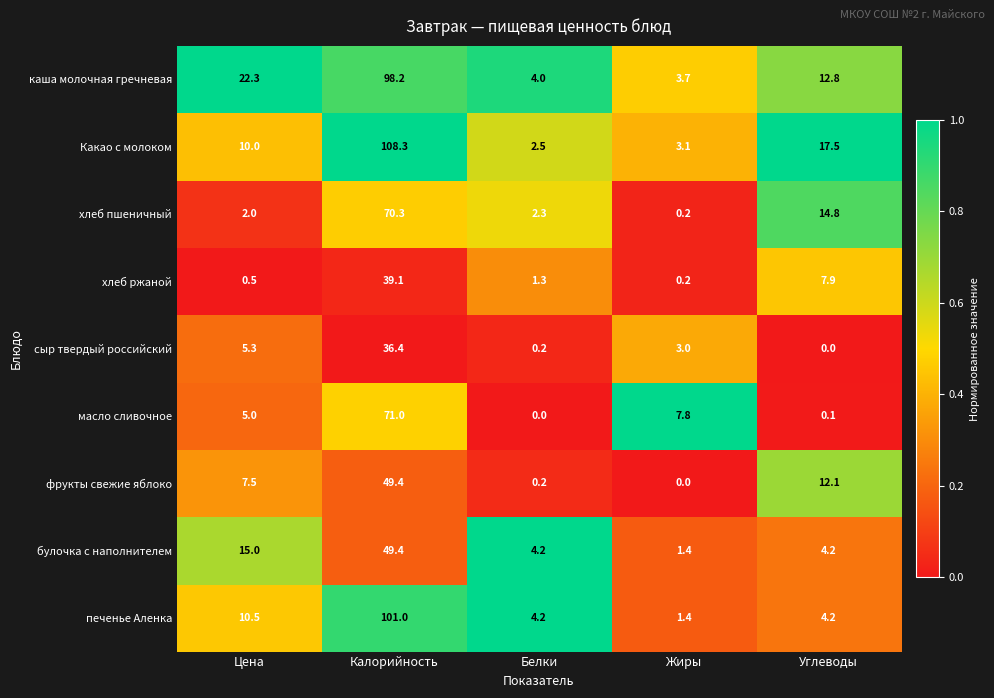

Which series has the widest spread of values?

Какао с молоком